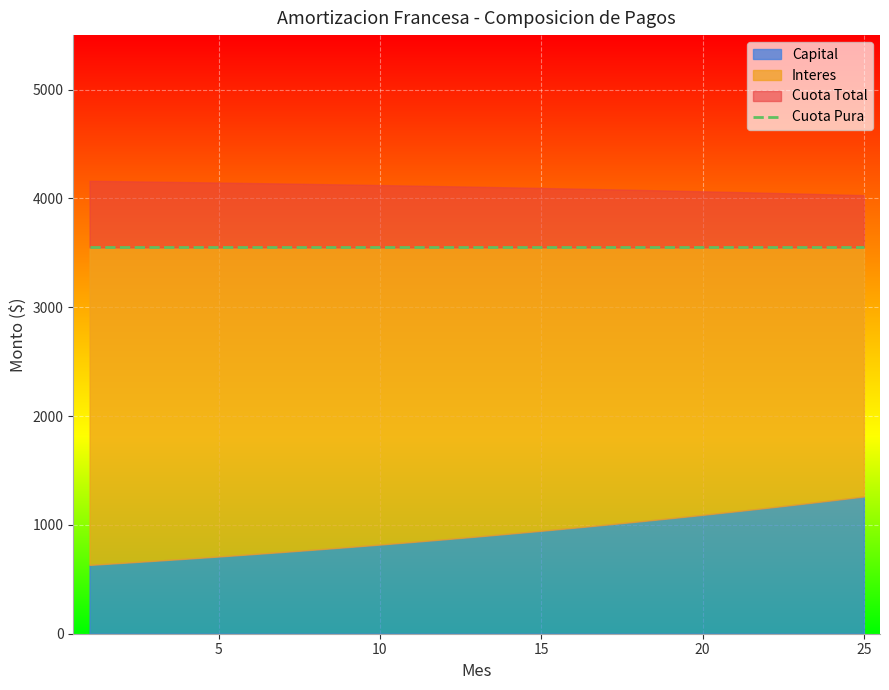

True or false: Capital and Cuota Total cross at least once.

False